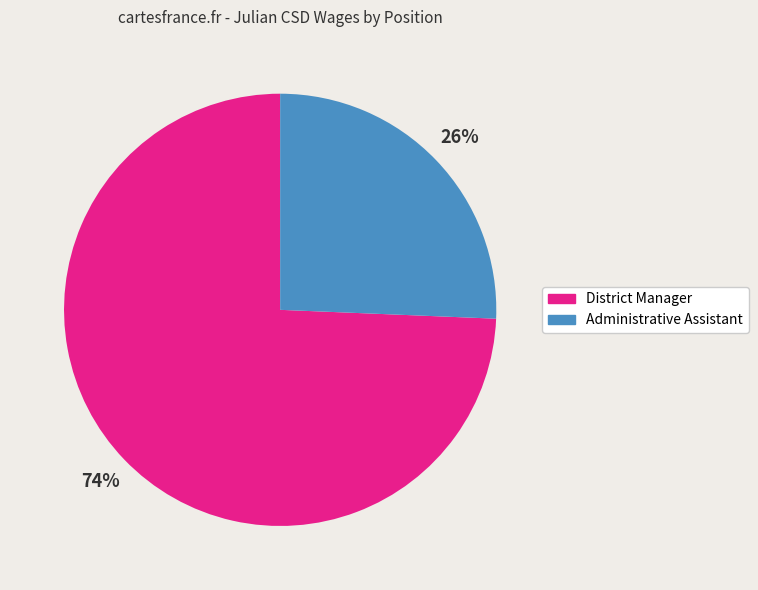

Do Administrative Assistant and District Manager together represent more than half of the pie?

Yes